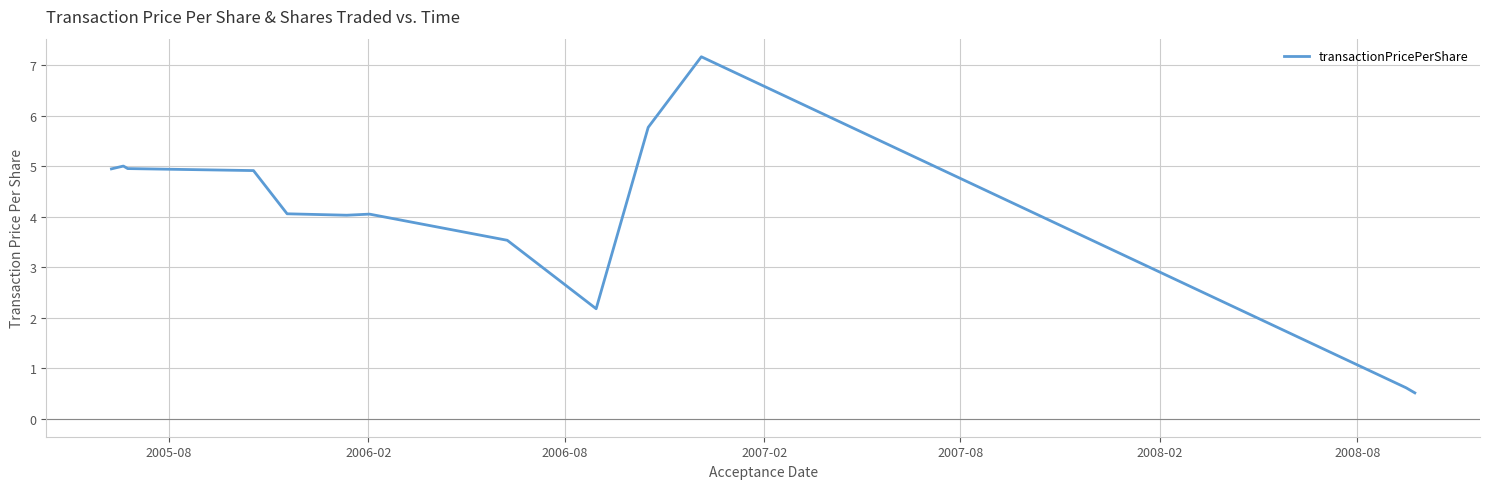

Reading right to left, extract all data points from this chart.

0.5	0.6	7.2	5.8	2.2	2.2	3.5	4.0	4.0	4.1	4.9	5.0	5.0	4.9